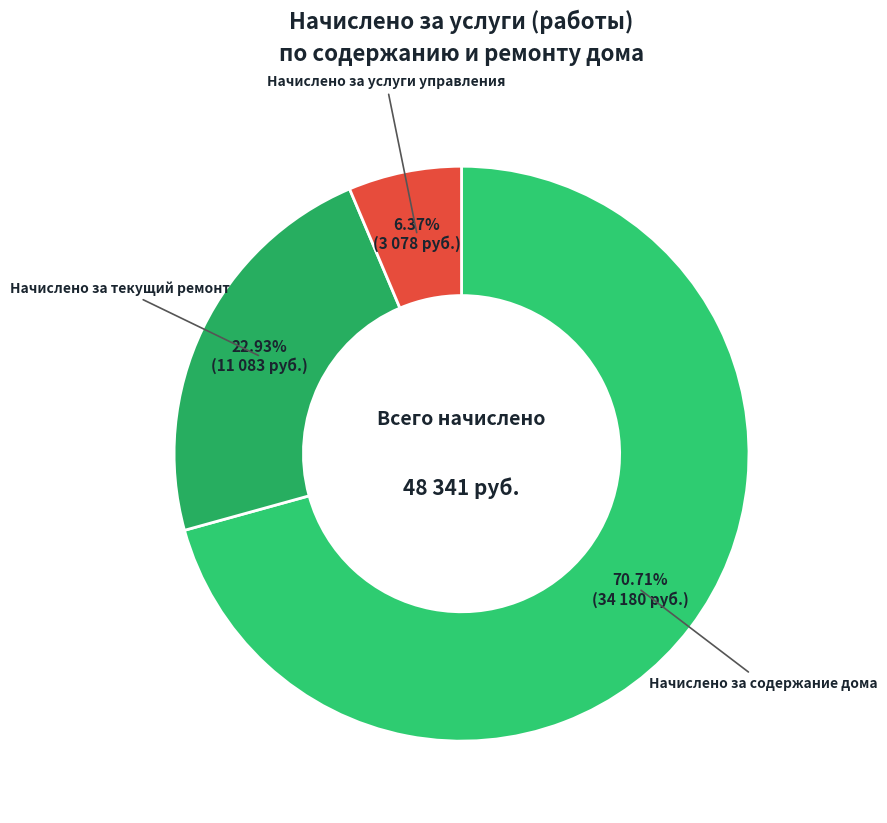

Combined, do Начислено за содержание дома and Начислено за услуги управления account for over 50%?

Yes